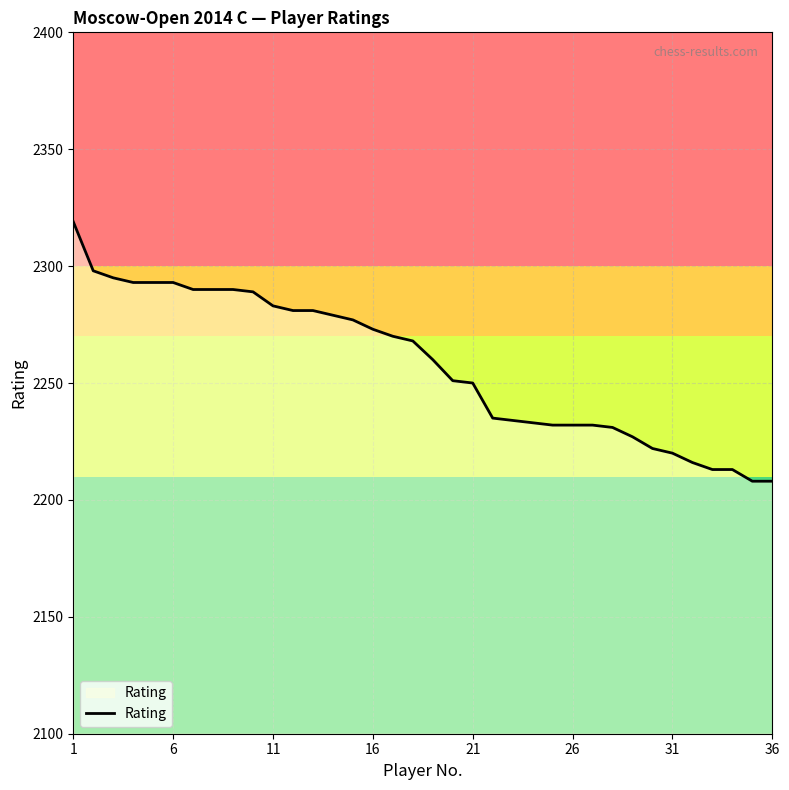

What is the smallest value displayed?

2208